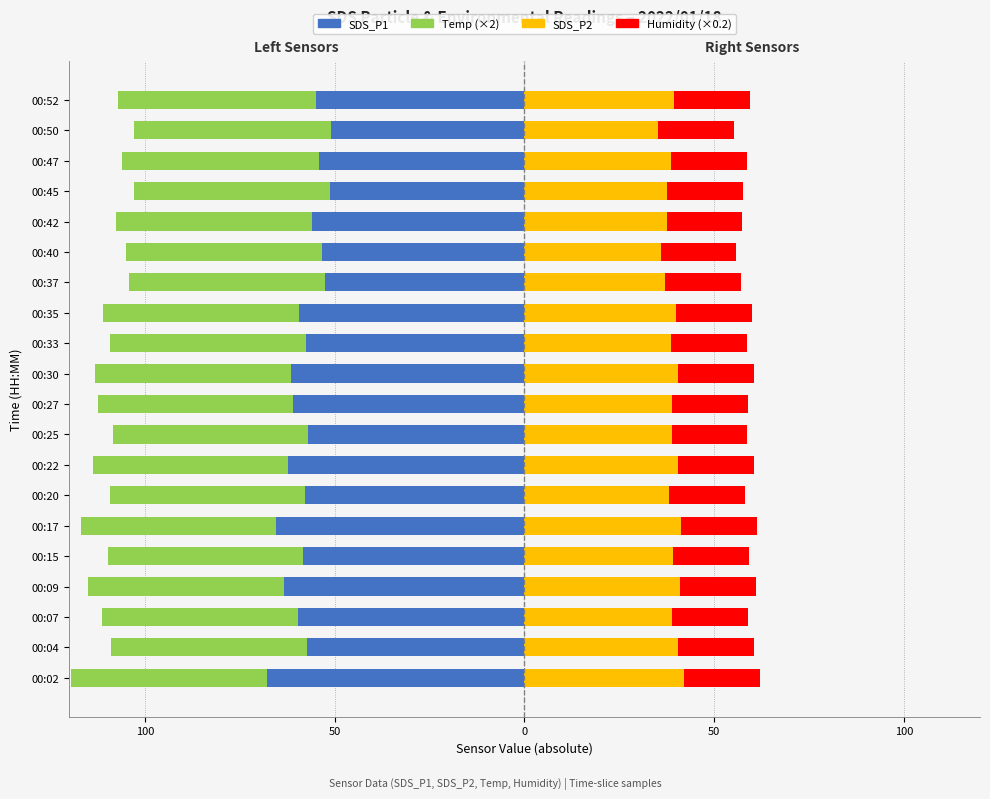

Is it true that Temp (×2) equals -88.0 at 00:37?

False